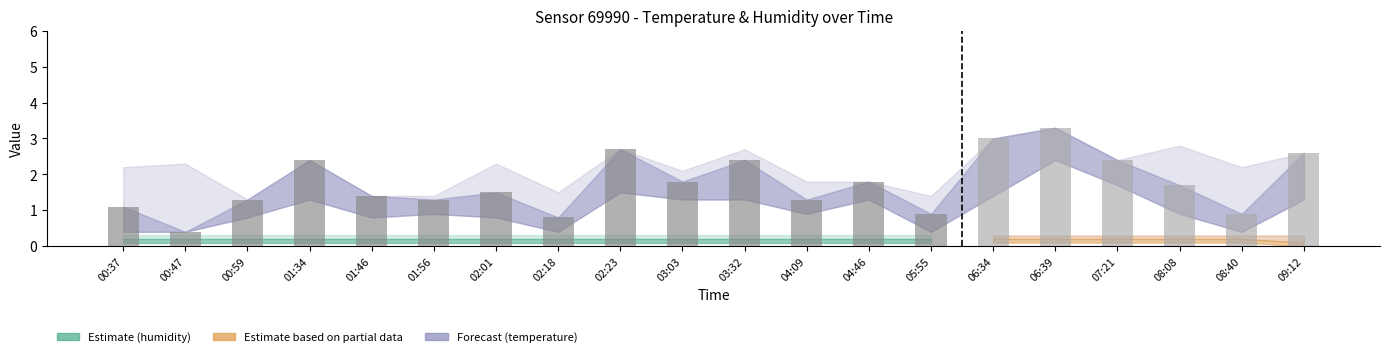

What is the value of the 18th bar from the left?

1.7